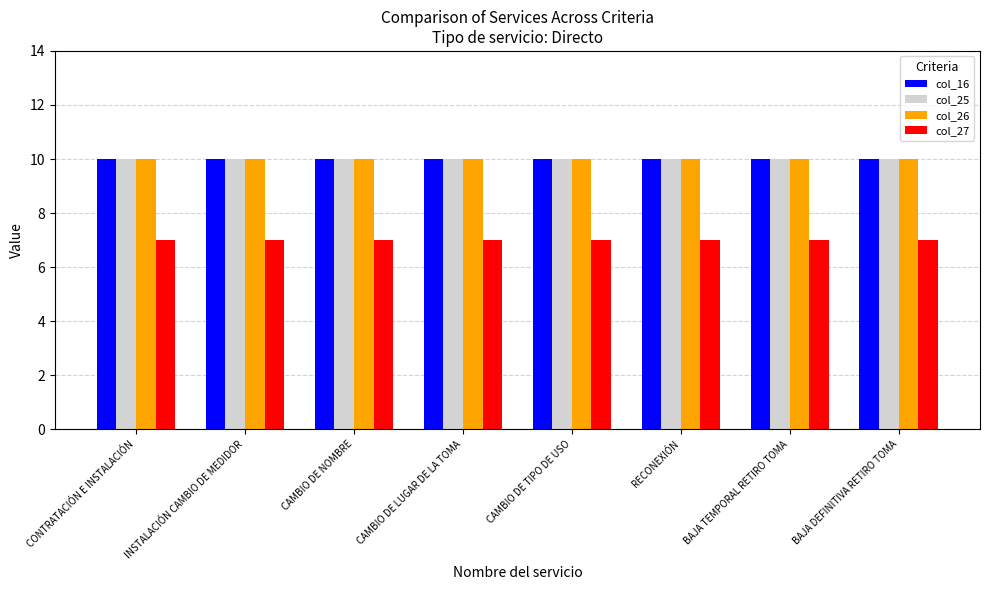

What are all the series names shown in the legend?

col_16, col_25, col_26, col_27